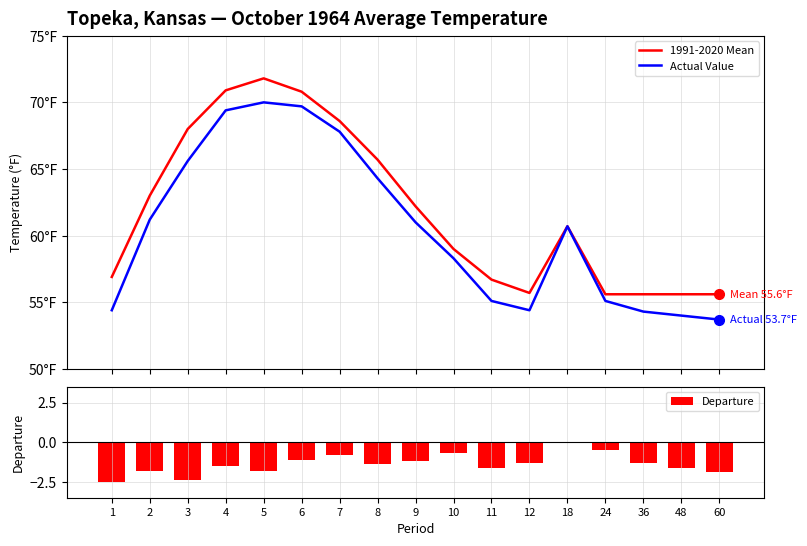

The 1991-2020 Mean series shows 70.9 at 4. True or false?

True